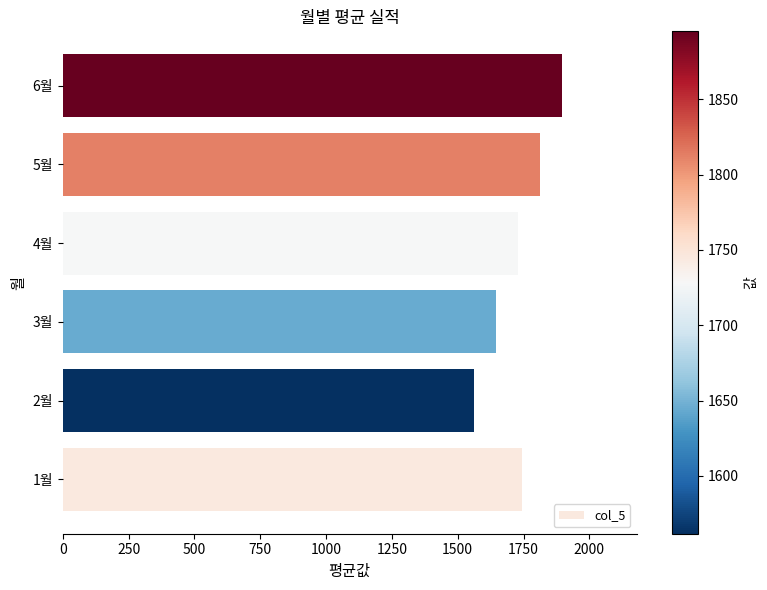

Is it true that the value at 3월 is 2517.3?

False